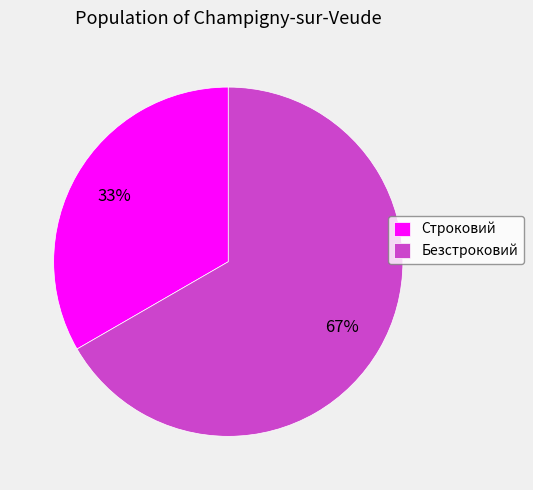

How many segments does this pie chart have?

2